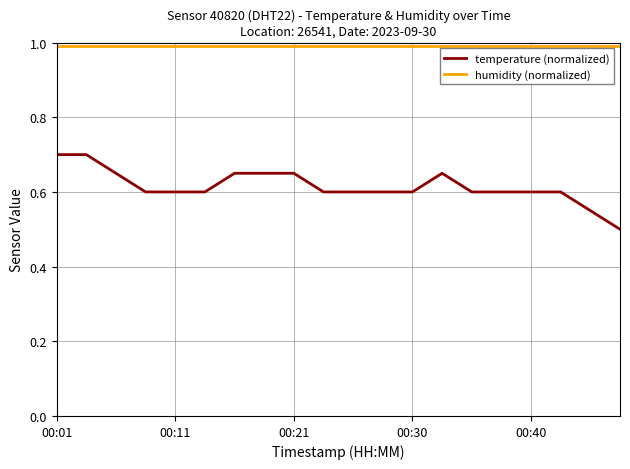

True or false: humidity (normalized) and temperature (normalized) cross at least once.

False